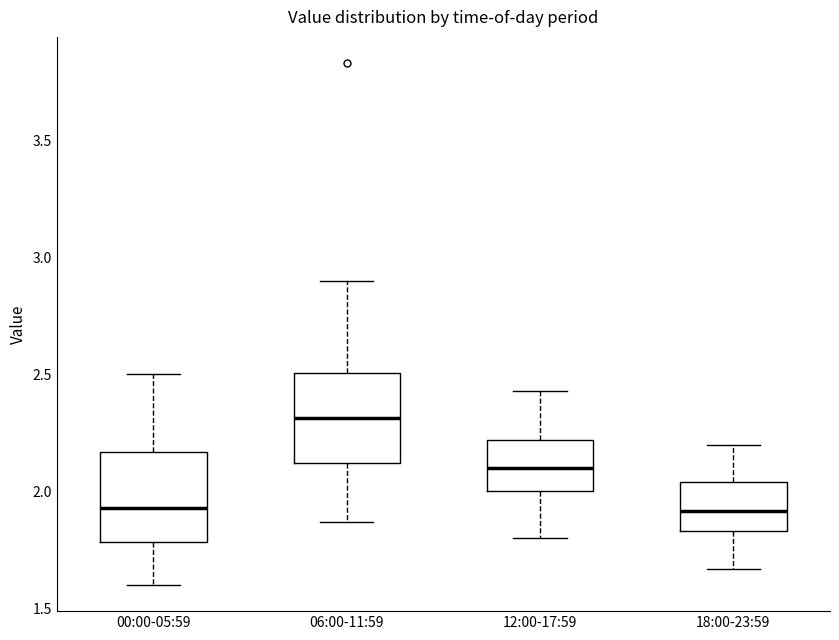

Reading left to right, read every box against the y-axis: the position of its median line, the range the box covers, and the ends of its whiskers. The values are not printed on the chart, so give them approximately, as read against the axis.

00:00-05:59: median 1.95, box 1.80 to 2.15, whiskers 1.60 to 2.50
06:00-11:59: median 2.30, box 2.10 to 2.50, whiskers 1.85 to 2.90
12:00-17:59: median 2.10, box 2.00 to 2.20, whiskers 1.80 to 2.45
18:00-23:59: median 1.90, box 1.85 to 2.05, whiskers 1.65 to 2.20